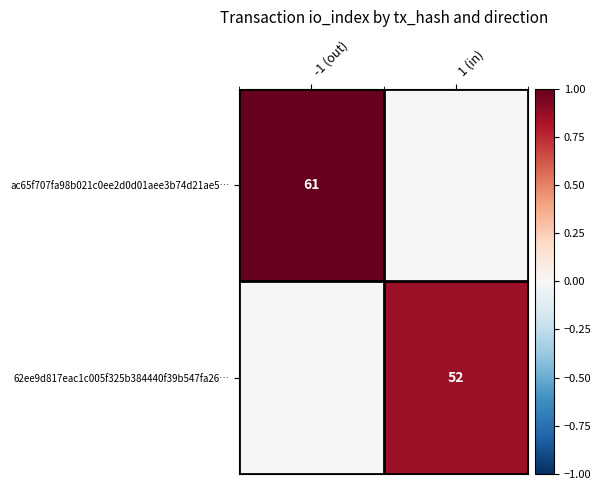

True or false: ac65f707fa98b021c0ee2d0d01aee3b74d21ae5… has a value of 13 at -1 (out).

False